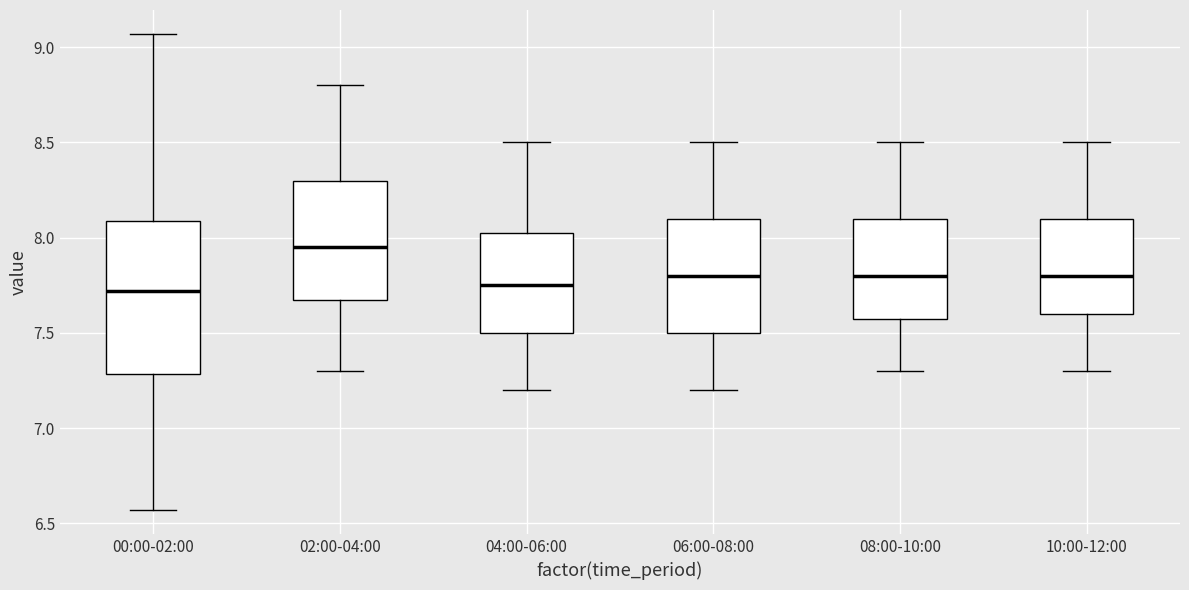

Reading left to right, transcribe this box plot: for each box, give where its median line is, the range the box spans, and where its two whiskers end, as read against the y-axis. The values are not printed on the chart, so give them approximately, as read against the axis.

00:00-02:00: median 7.70, box 7.30 to 8.10, whiskers 6.55 to 9.05
02:00-04:00: median 7.95, box 7.70 to 8.30, whiskers 7.30 to 8.80
04:00-06:00: median 7.75, box 7.50 to 8.05, whiskers 7.20 to 8.50
06:00-08:00: median 7.80, box 7.50 to 8.10, whiskers 7.20 to 8.50
08:00-10:00: median 7.80, box 7.60 to 8.10, whiskers 7.30 to 8.50
10:00-12:00: median 7.80, box 7.60 to 8.10, whiskers 7.30 to 8.50